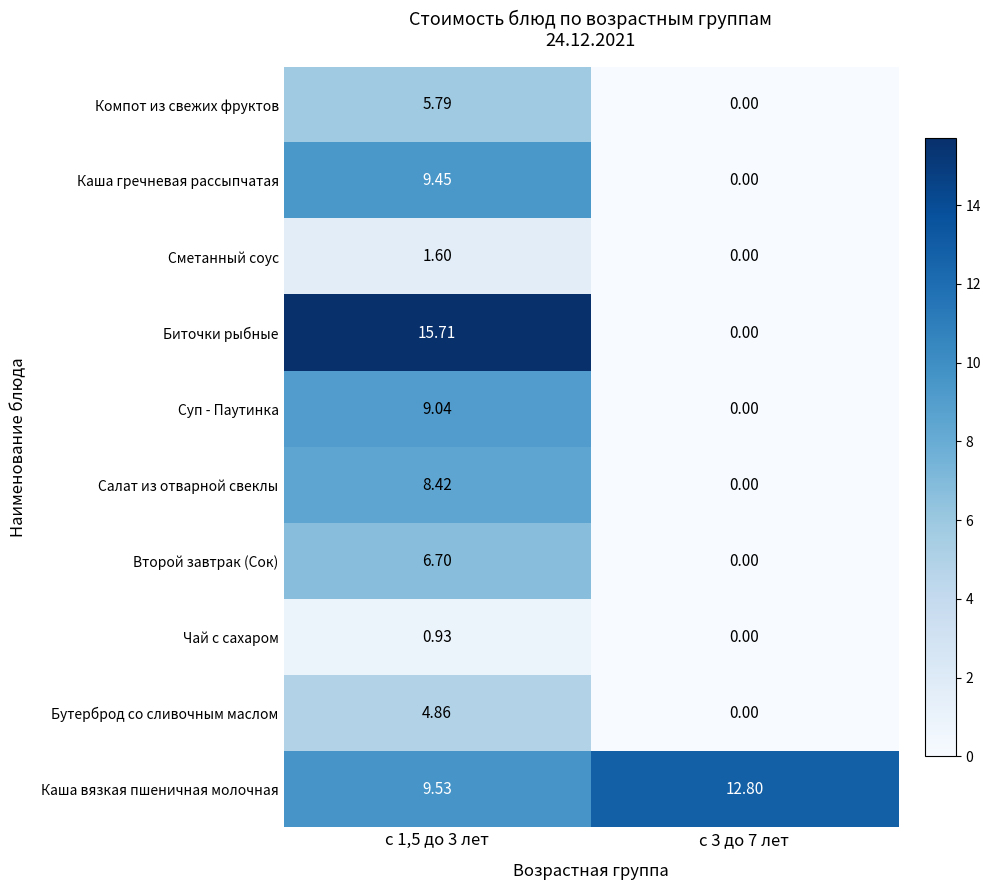

Between с 1,5 до 3 лет and с 3 до 7 лет, which series saw the biggest shift?

Биточки рыбные